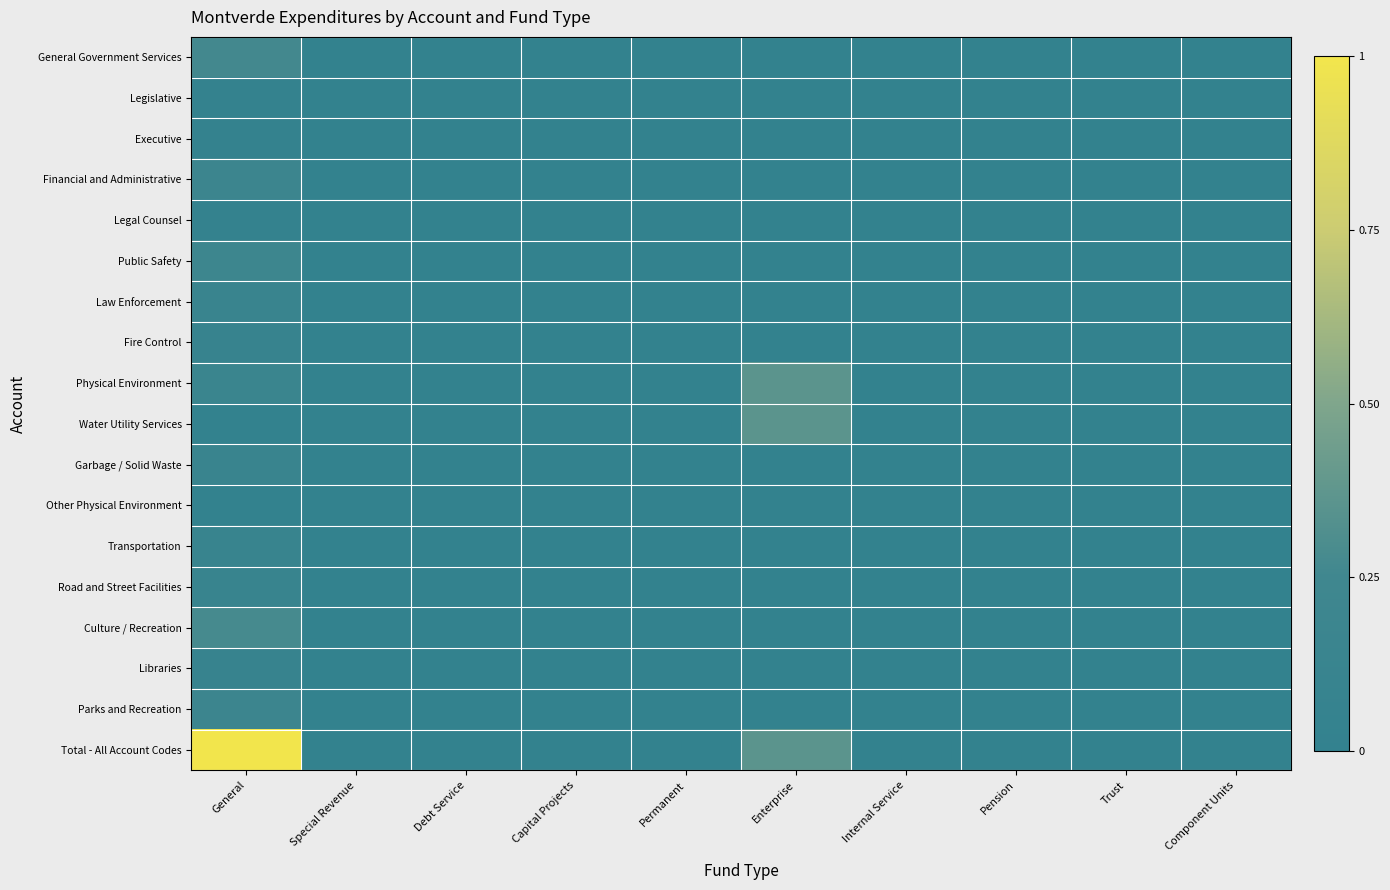

Which series has the widest spread of values?

Total - All Account Codes